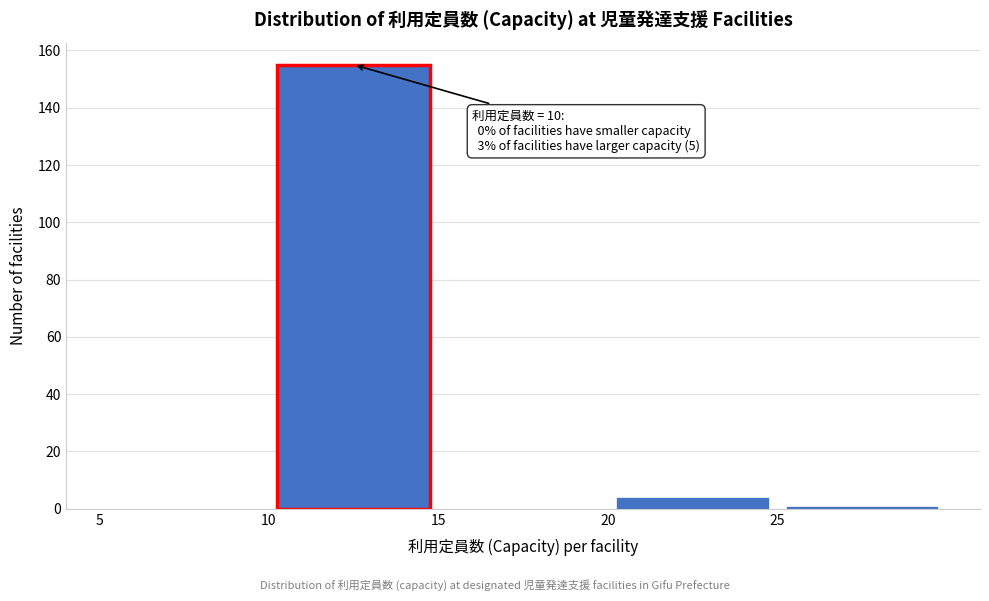

Over which range of the x-axis is the bar tallest?

10 to 15